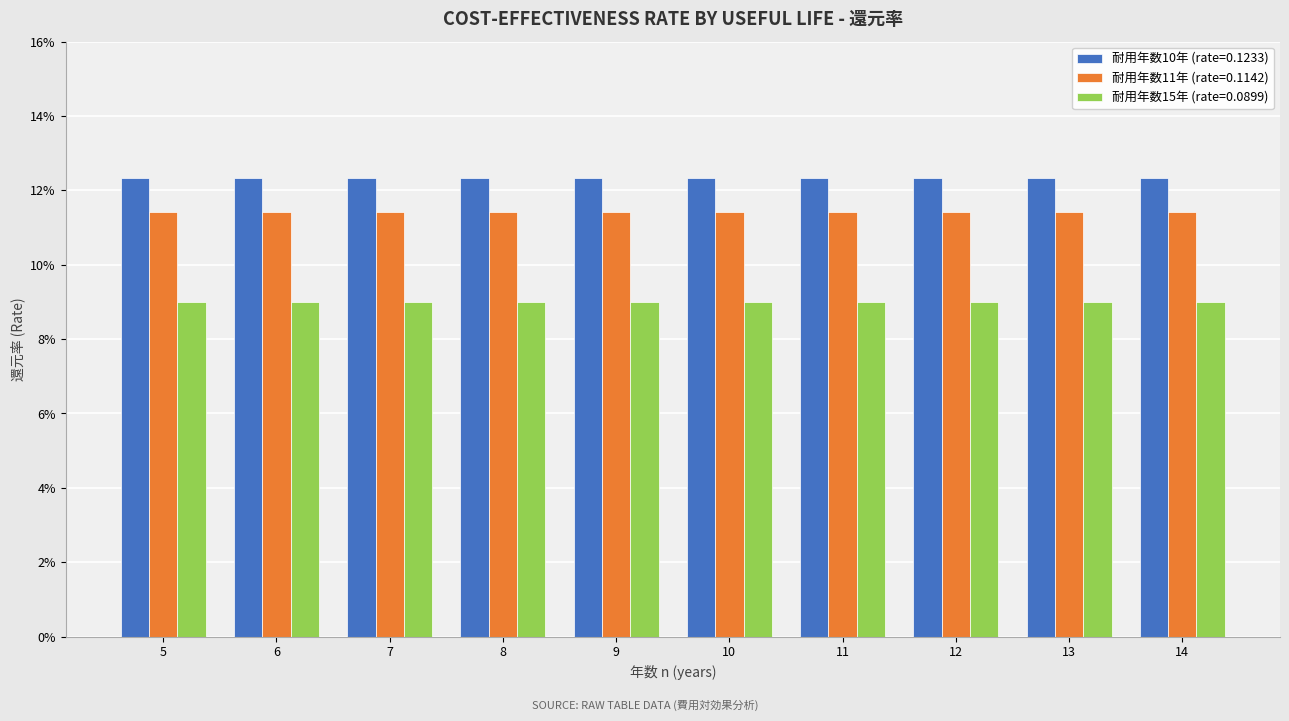

List the series in order of their peak value, lowest first.

耐用年数15年 (rate=0.0899), 耐用年数11年 (rate=0.1142), 耐用年数10年 (rate=0.1233)